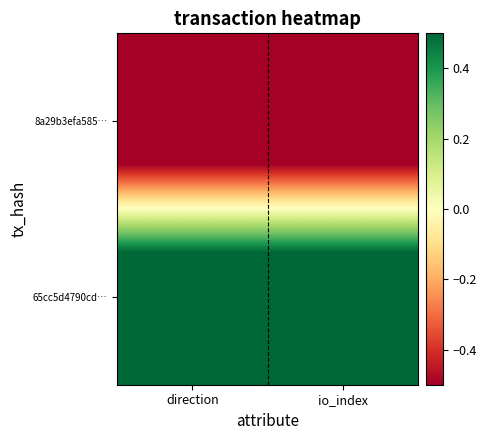

Reading left to right, transcribe all the data shown in this chart.

8a29b3efa585…: direction=-1	io_index=-1
65cc5d4790cd…: direction=1	io_index=1